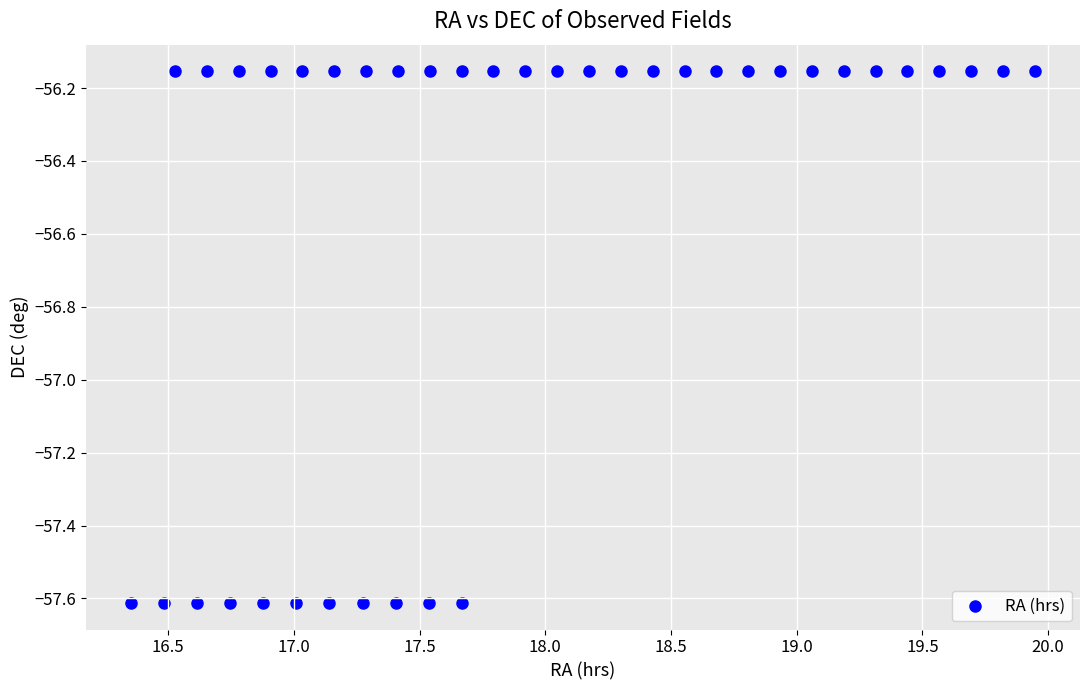

What is the range of X values (max minus min)?

3.6